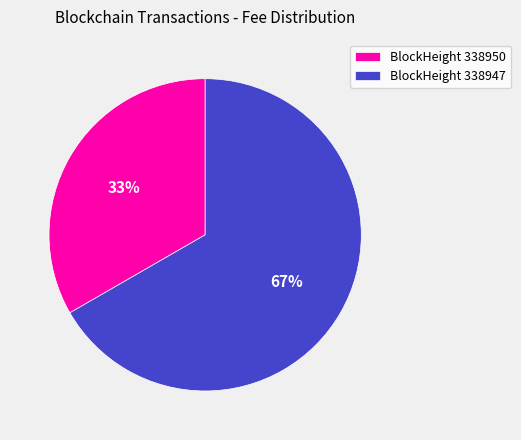

Rank the categories by value from lowest to highest.

BlockHeight 338950, BlockHeight 338947